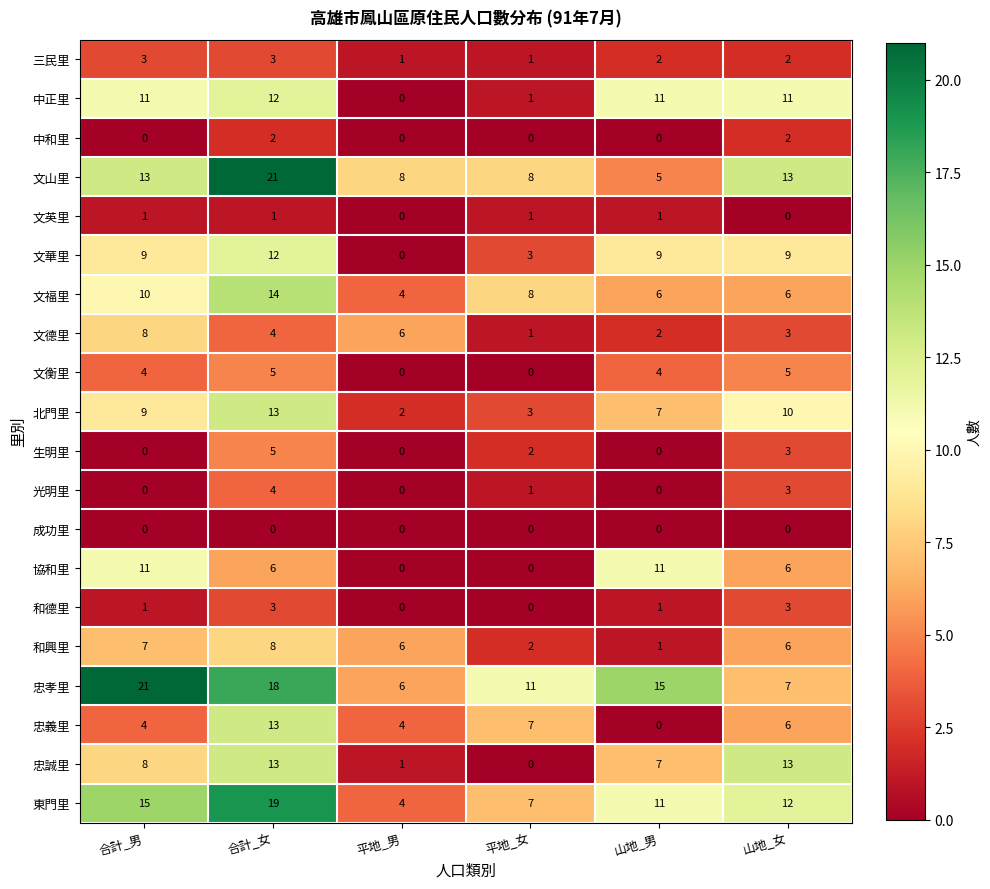

Which series has the widest spread of values?

文山里